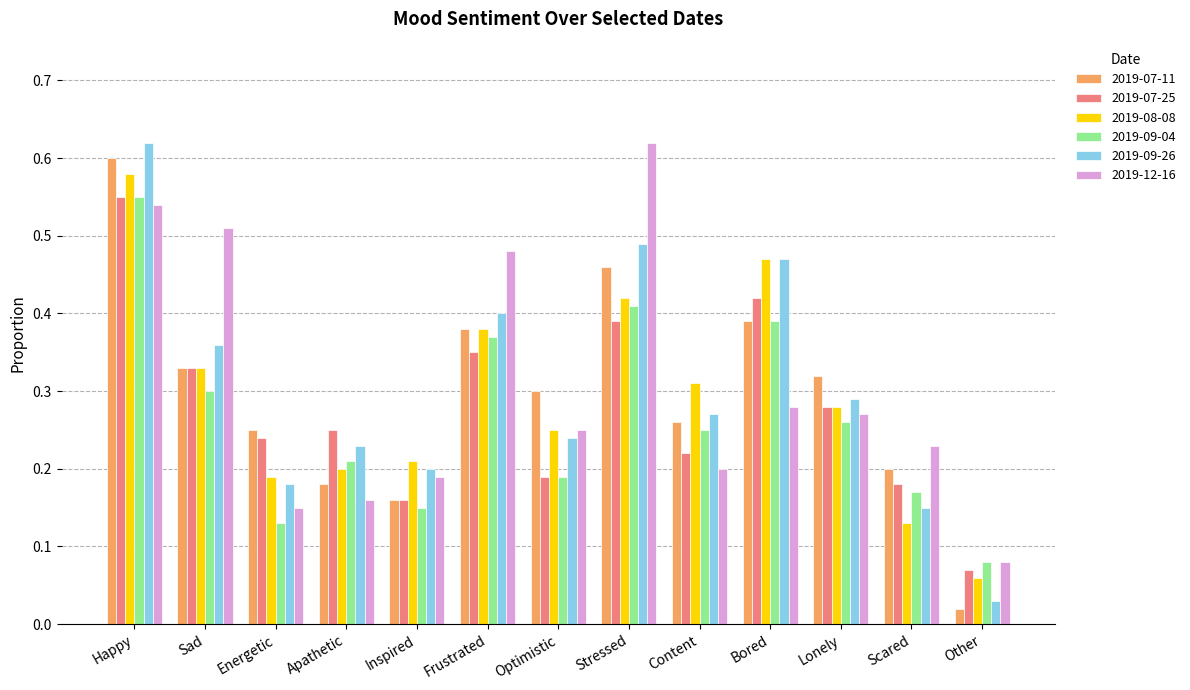

Which series has the widest spread of values?

2019-09-26